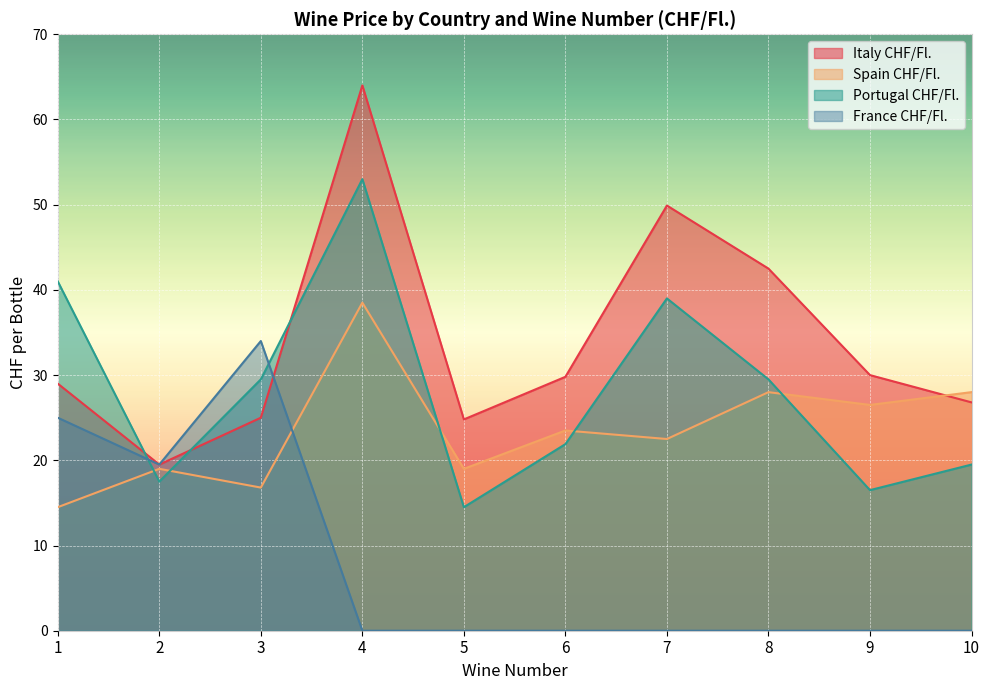

Which series changed the most between 1 and 10?

France CHF/Fl.